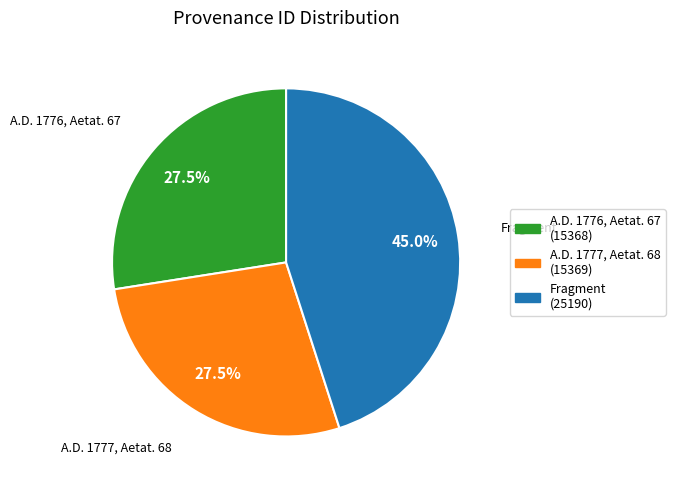

Which has a higher value, A.D. 1776, Aetat. 67 (15368) or Fragment (25190)?

Fragment (25190)